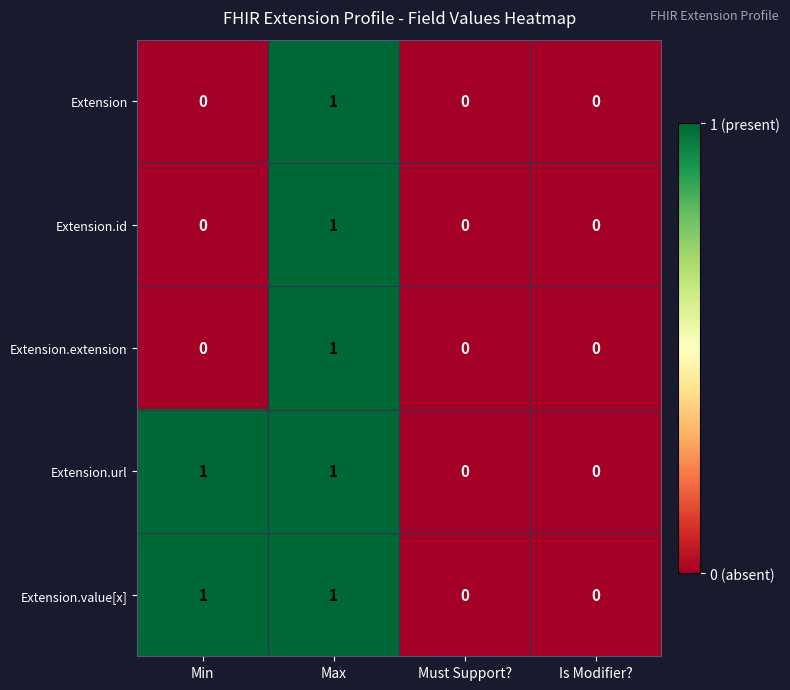

Is the value of Extension.extension at Max greater than the value of Extension at Is Modifier??

Yes